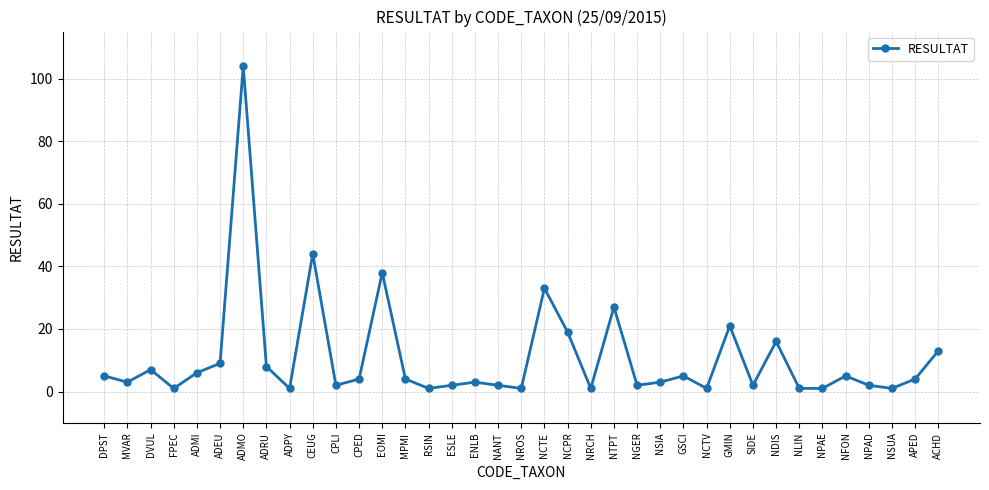

What value does the data have at NFON, to the nearest 5?

5